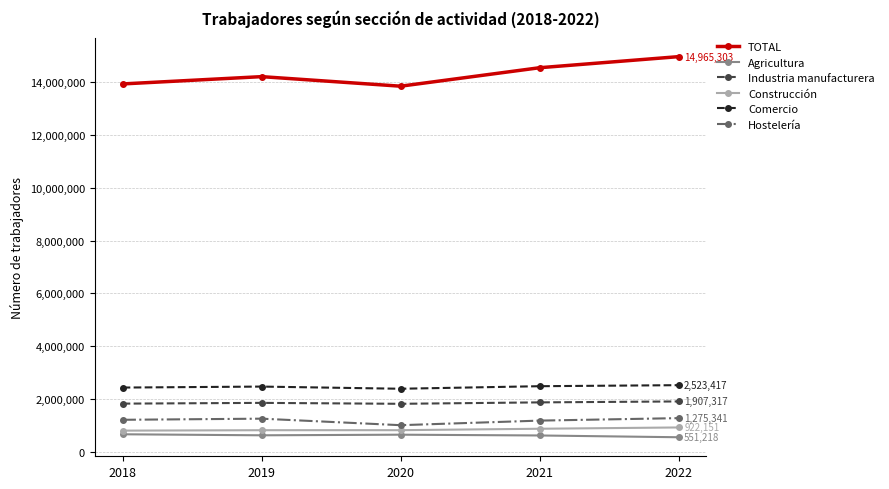

True or false: Agricultura and Hostelería intersect in this chart.

False